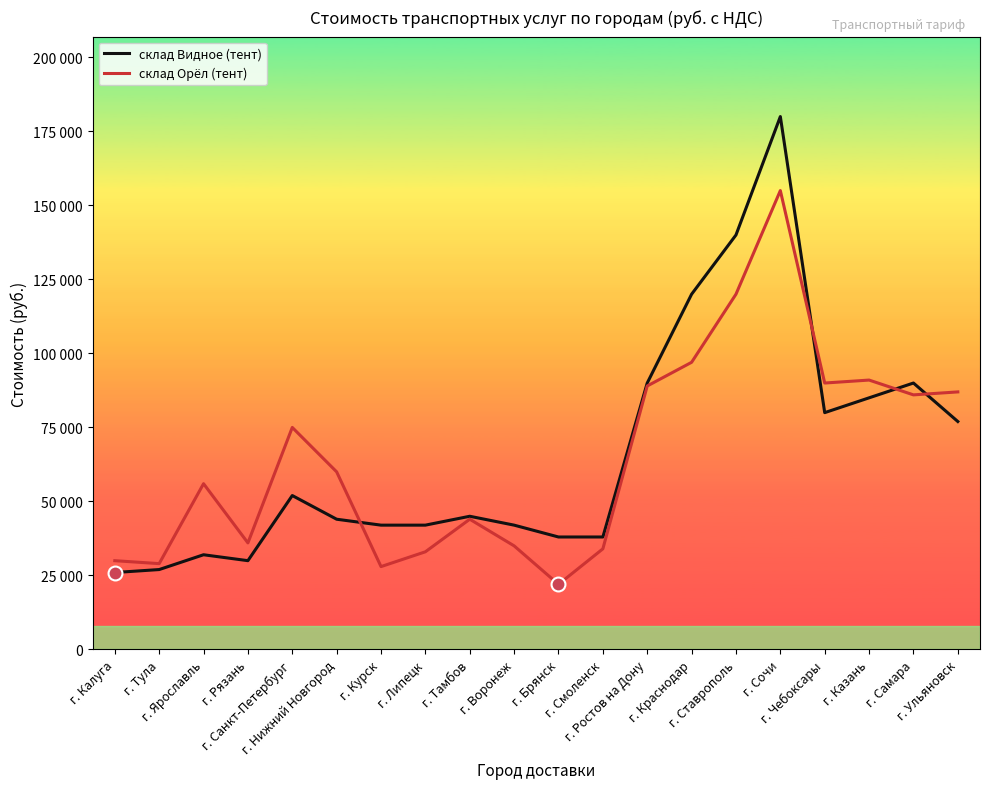

Reading left to right, list all the values displayed in this chart.

склад Видное (тент): 26000	27000	32000	30000	52000	44000	42000	42000	45000	42000	38000	38000	90000	120000	140000	180000	80000	85000	90000	77000
склад Орёл (тент): 30000	29000	56000	36000	75000	60000	28000	33000	44000	35000	22000	34000	89000	97000	120000	155000	90000	91000	86000	87000